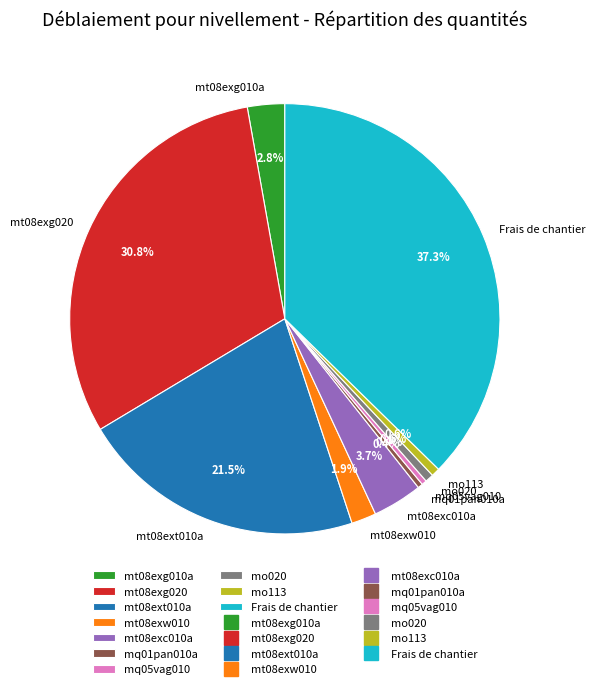

To the nearest percent, what portion does mo113 represent?

1%